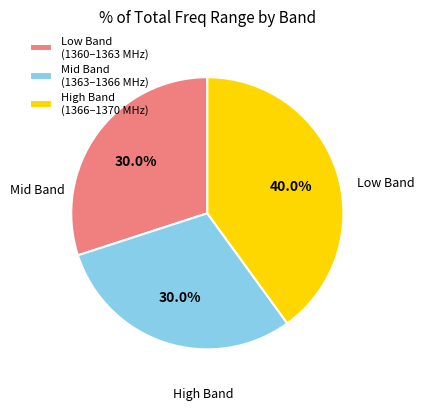

Count the number of slices in the pie.

3